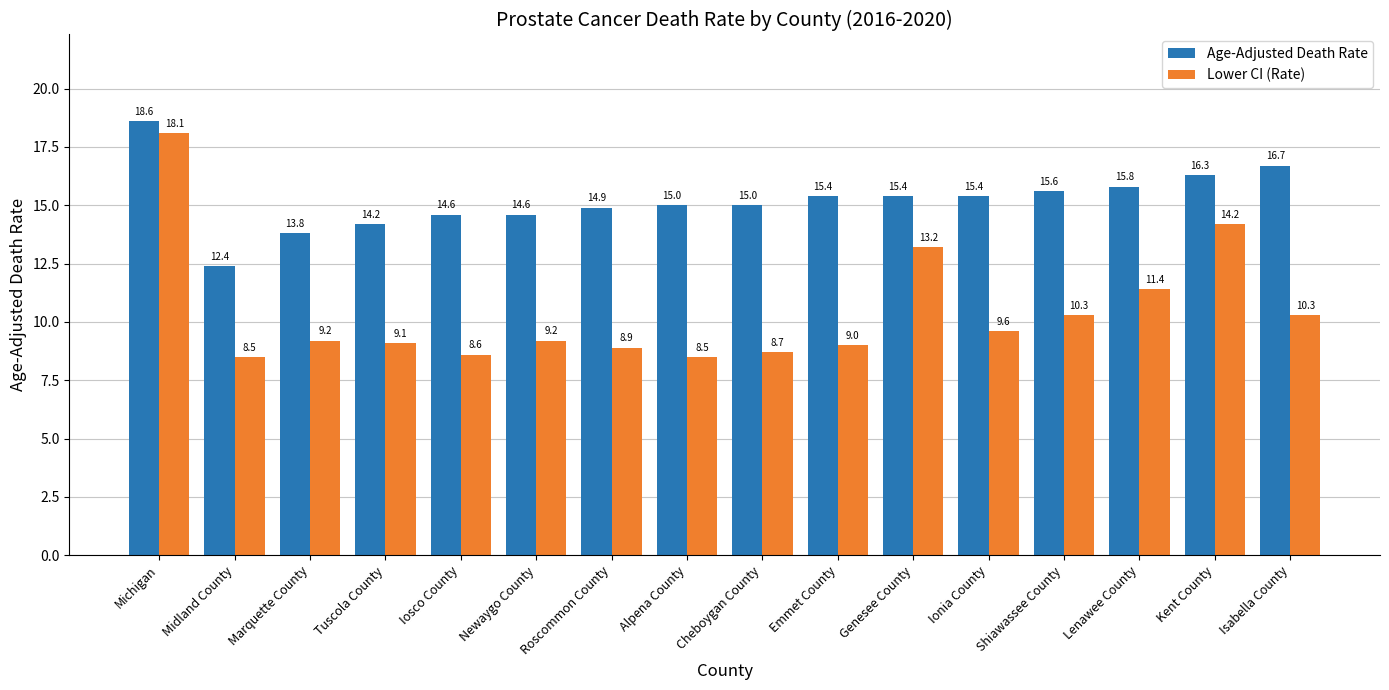

True or false: Age-Adjusted Death Rate has a value of 21.6 at Genesee County.

False